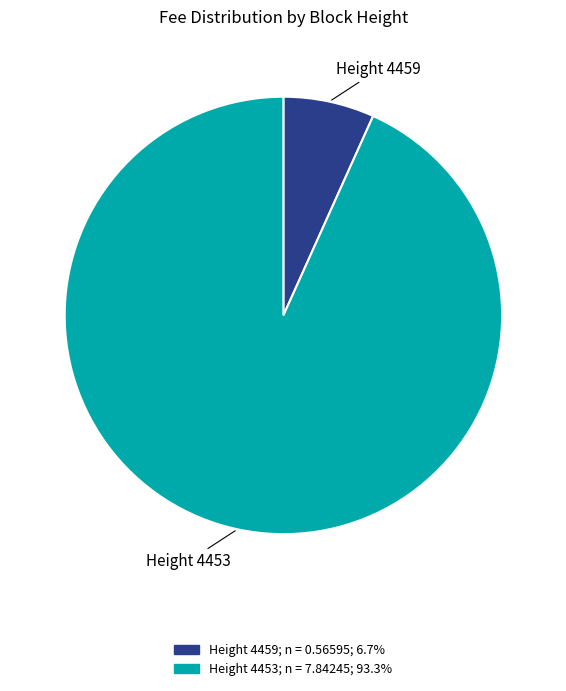

The Height 4459 slice represents 1% of the pie. True or false?

False